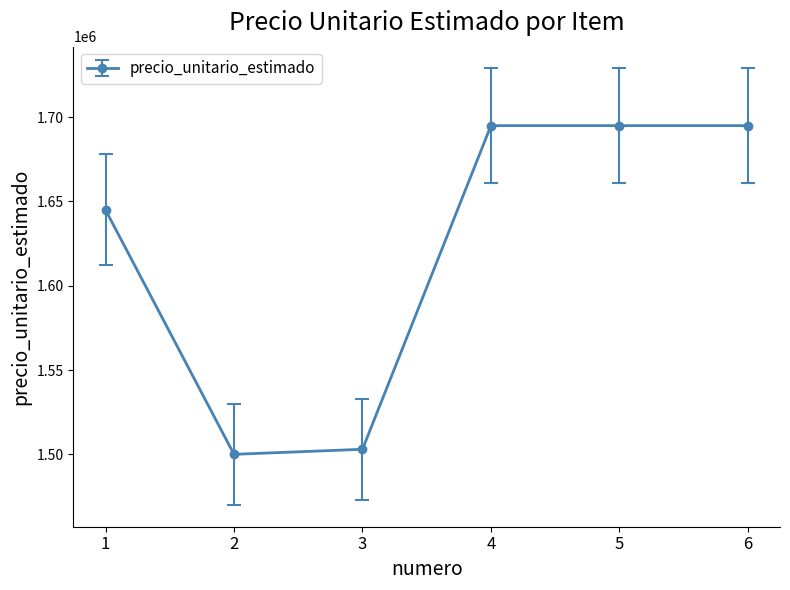

True or false: the data shows 630177 at 2.

False